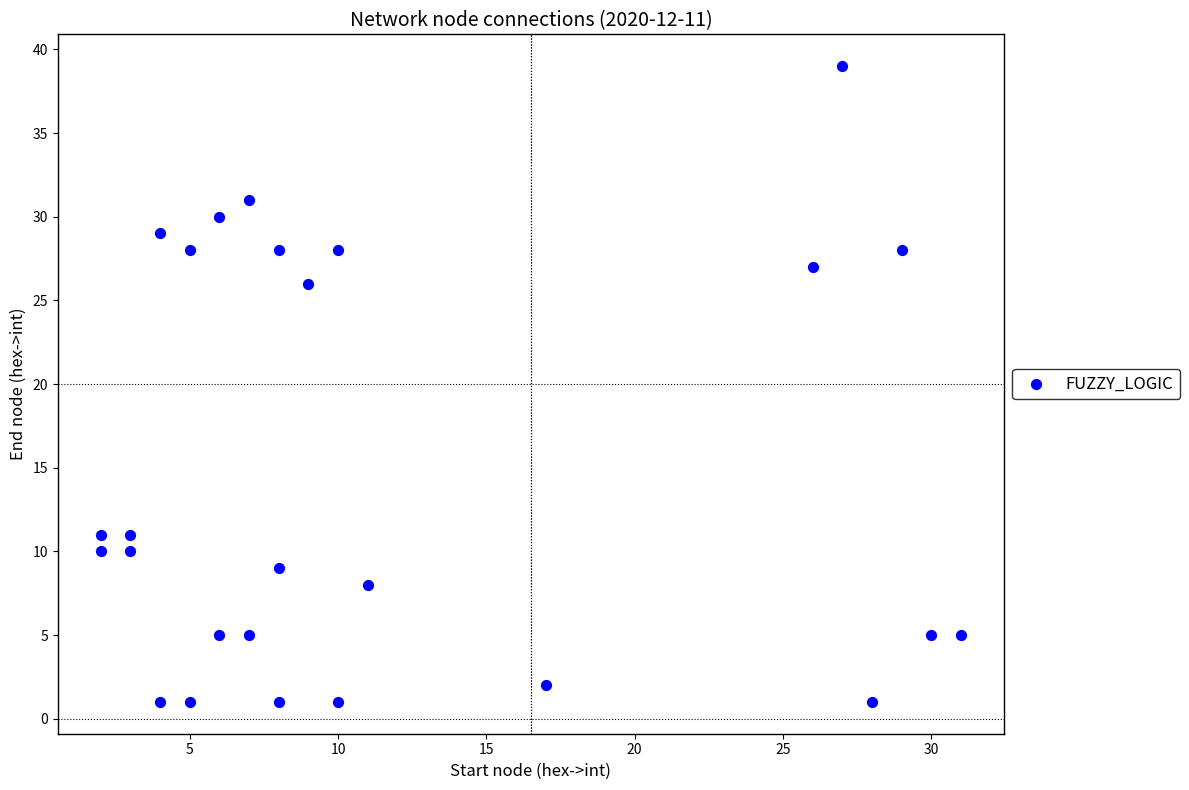

What is the range of X values (max minus min)?

29